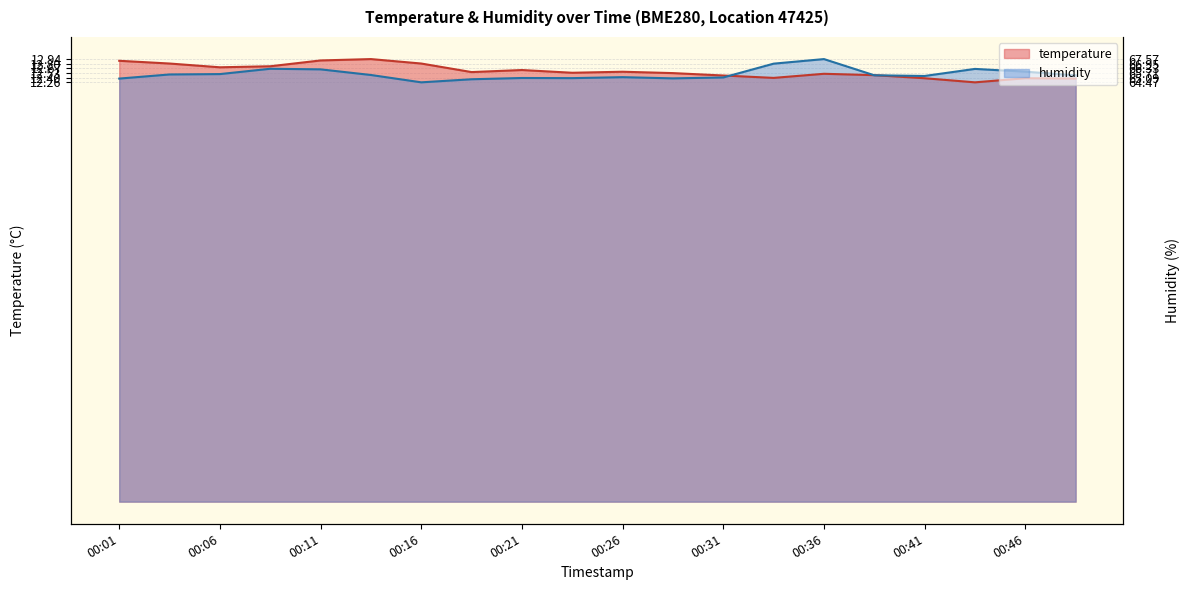

At which label is humidity closest to 12?

00:16